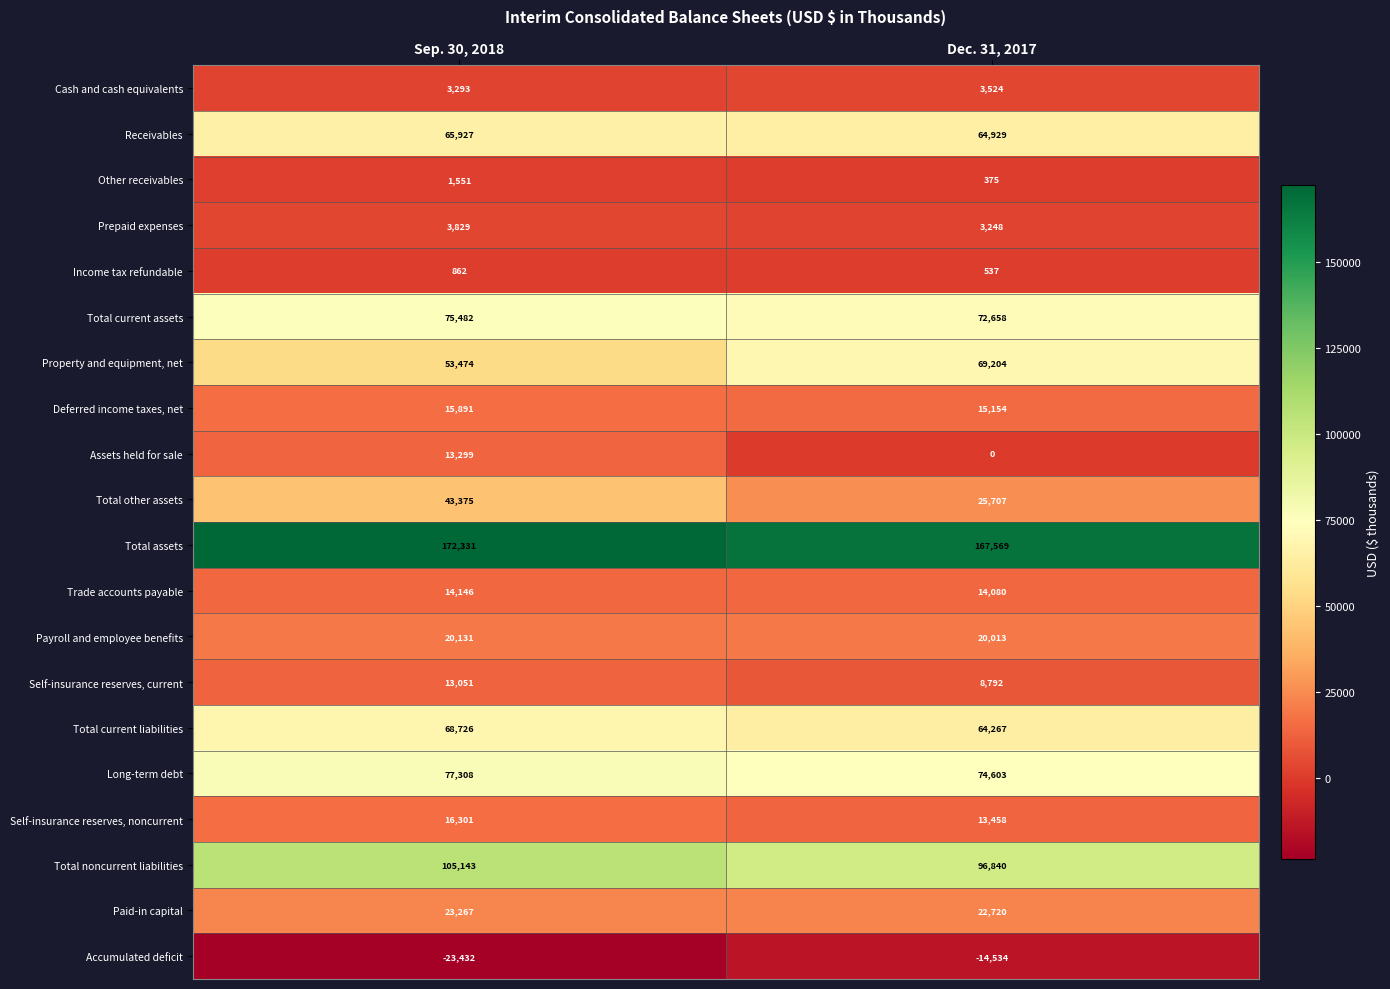

Which series has the largest total across all categories?

Total assets